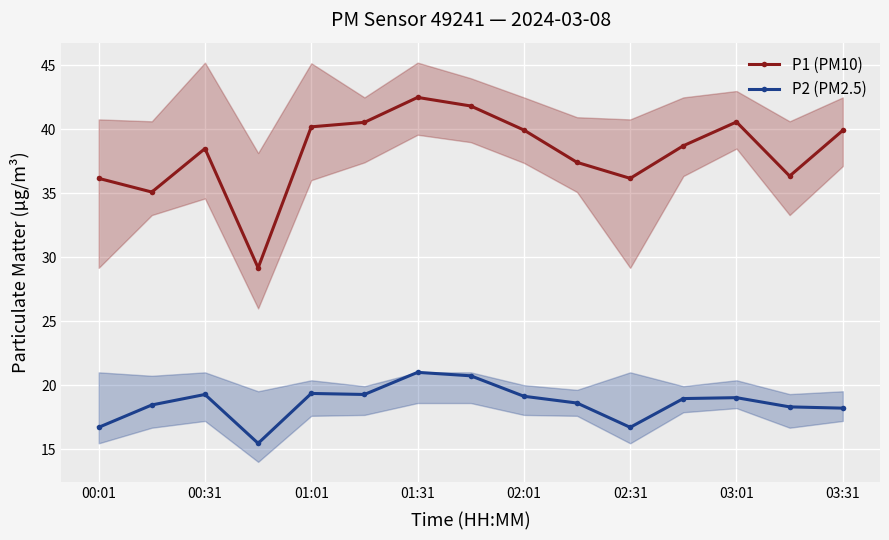

What is the difference between the P1 (PM10) values at 00:01 and 02:01?

3.8